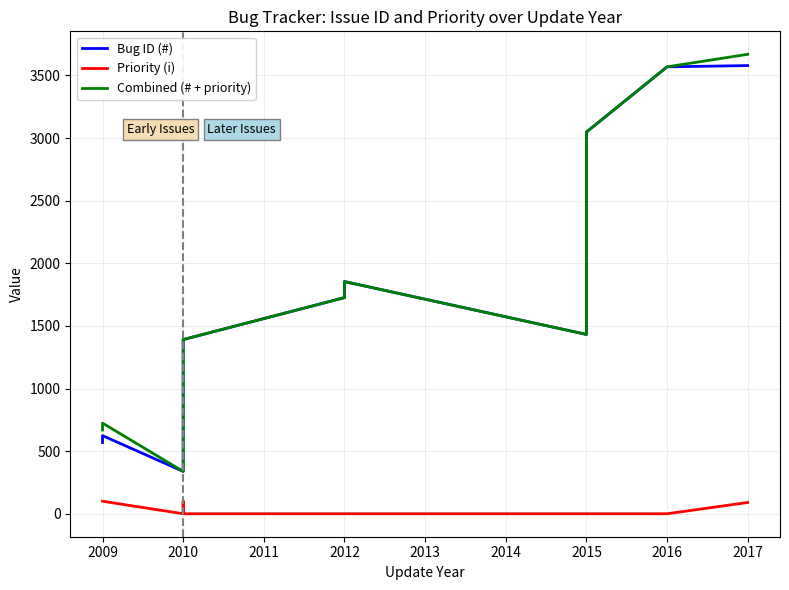

What is the value of the Bug ID (#) point at the 12th from the left?

1432